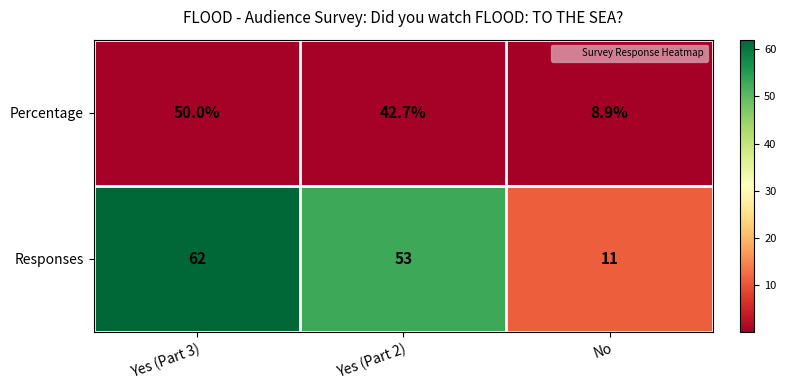

What is the maximum value shown in the chart?

62.0